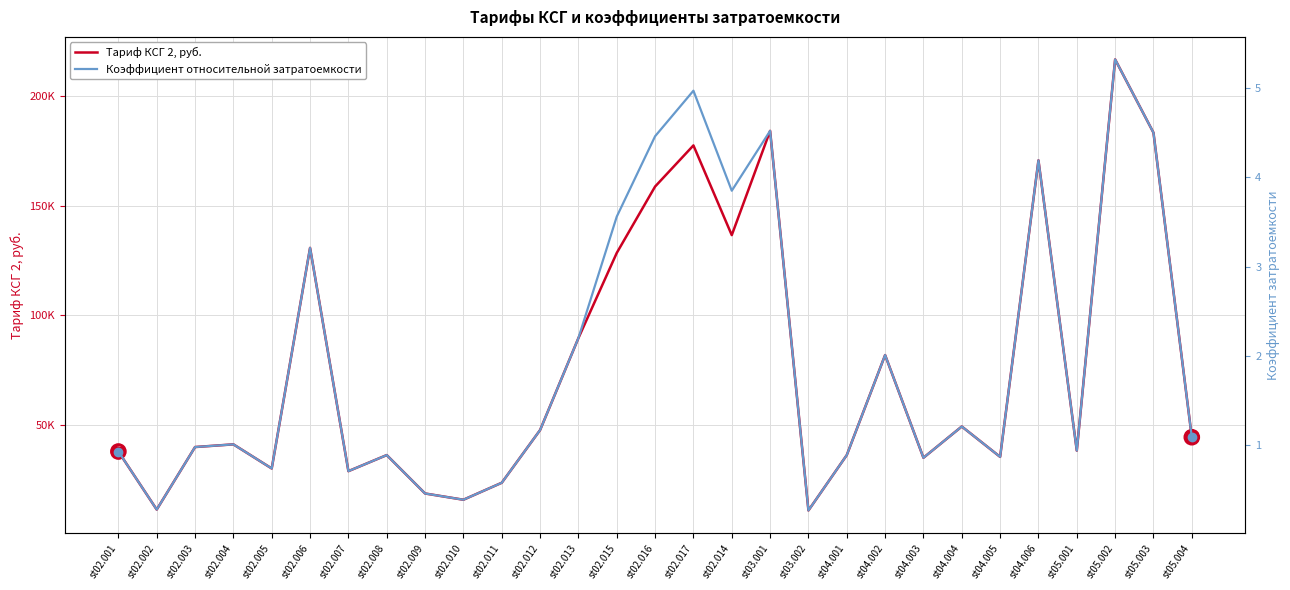

At st02.010, list the series in order from largest to smallest.

Тариф КСГ 2, руб., Коэффициент относительной затратоемкости